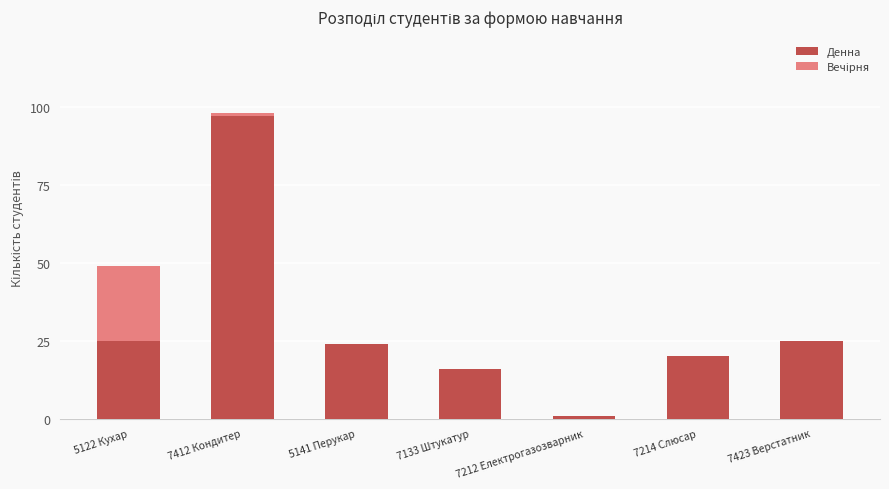

Count the number of categories in the chart.

7